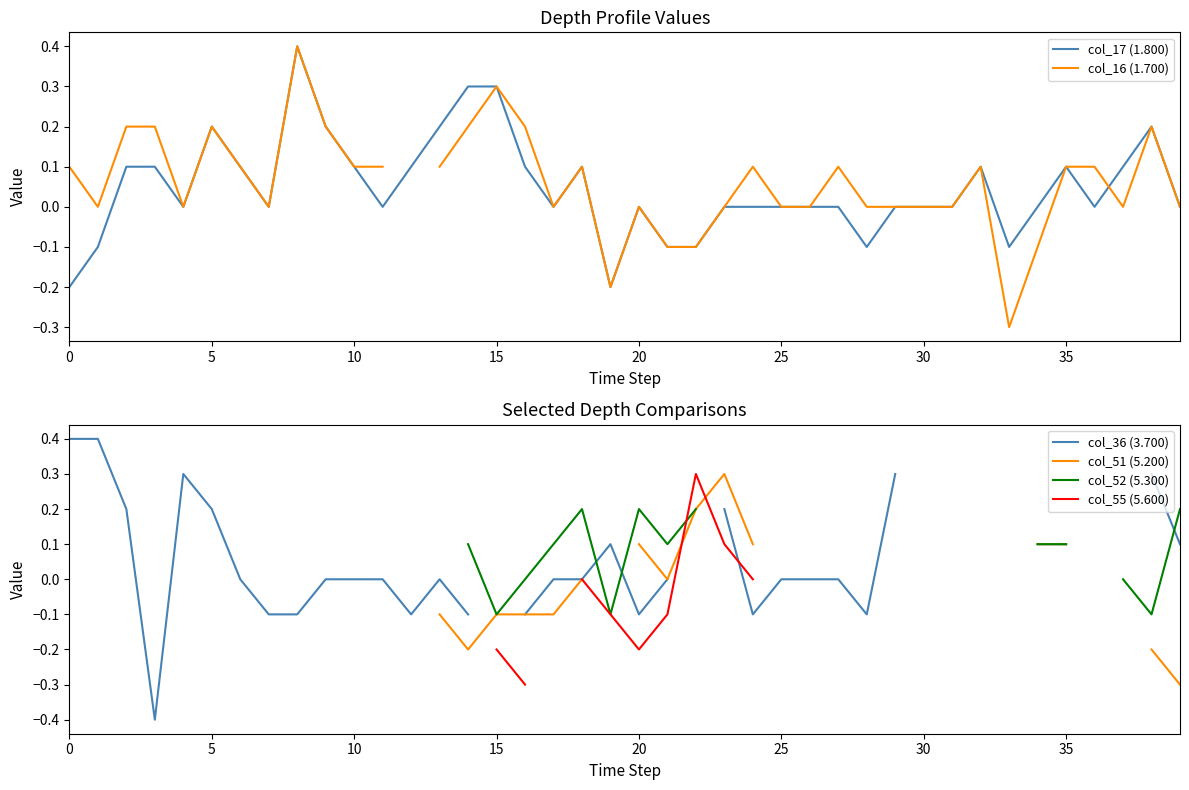

Is the value of col_51 (5.200) at 30 greater than the value of col_52 (5.300) at 22?

No